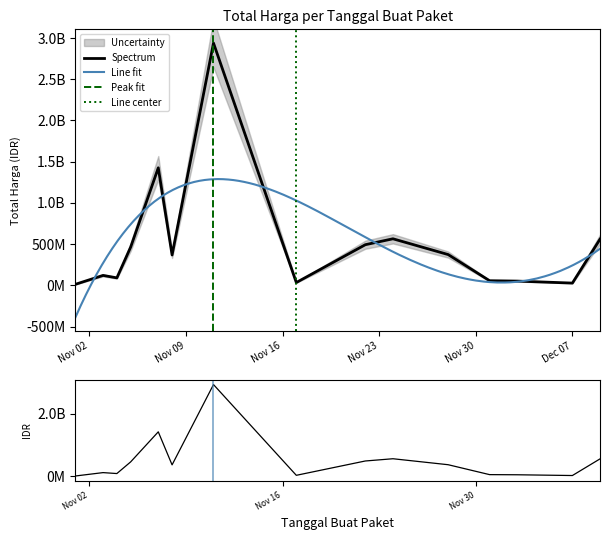

Rank the categories by value from lowest to highest.

2021-11-01, 2021-12-07, 2021-11-17, 2021-12-03, 2021-12-01, 2021-11-04, 2021-11-03, 2021-11-08, 2021-11-28, 2021-11-05, 2021-11-22, 2021-12-09, 2021-11-24, 2021-11-07, 2021-11-11